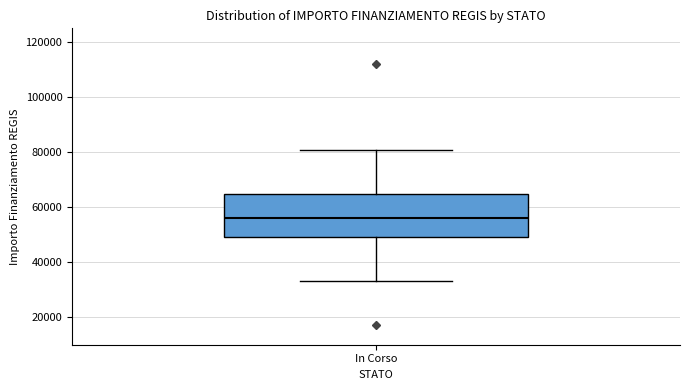

Transcribe this box plot: give where the median line is, the range the box spans, and where the two whiskers end, as read against the y-axis. The values are not printed on the chart, so give them approximately, as read against the axis.

median 56000, box 50000 to 64000, whiskers 32000 to 80000